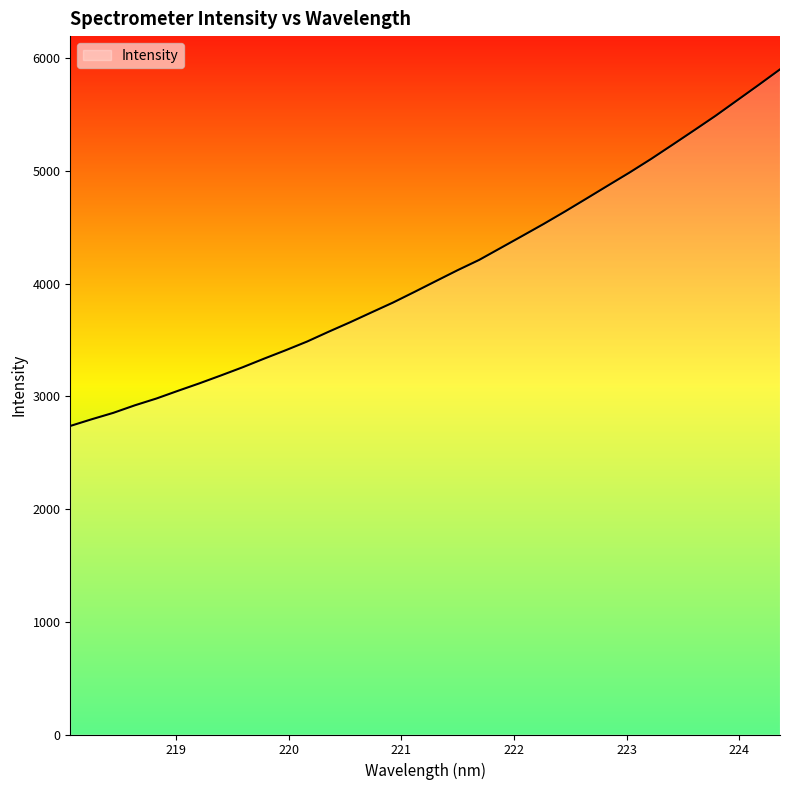

What is the smallest value displayed?

2736.8